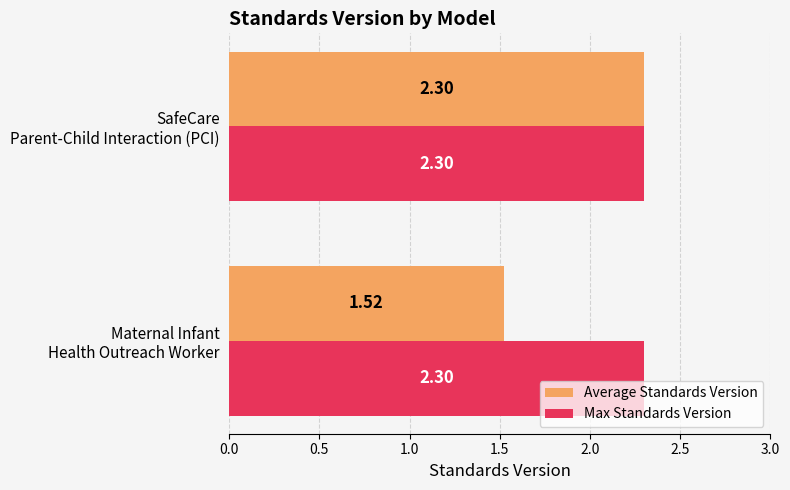

What is the sum of all Max Standards Version values?

4.6